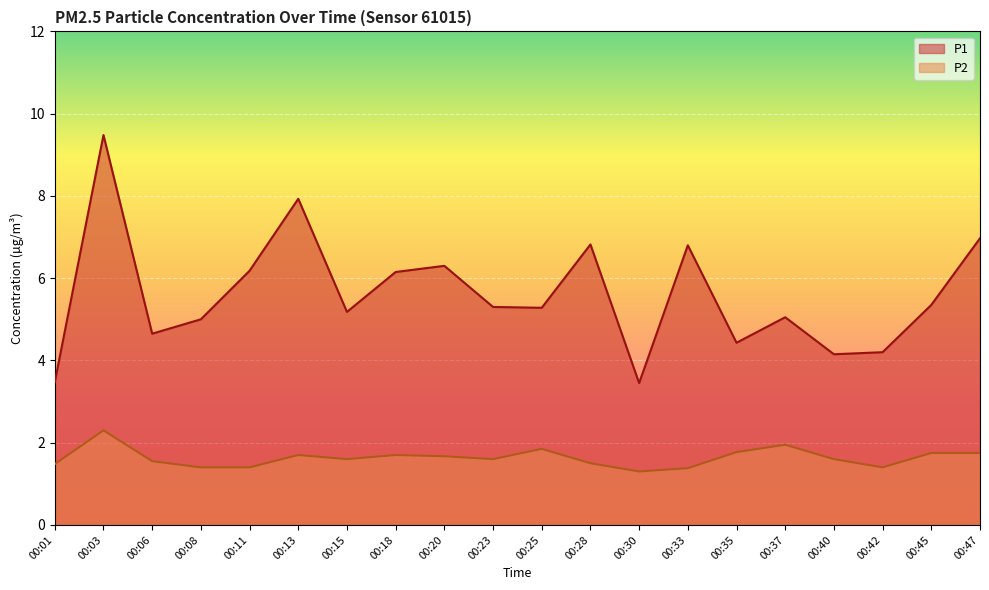

True or false: P1 has more than 2 interior local peaks.

True